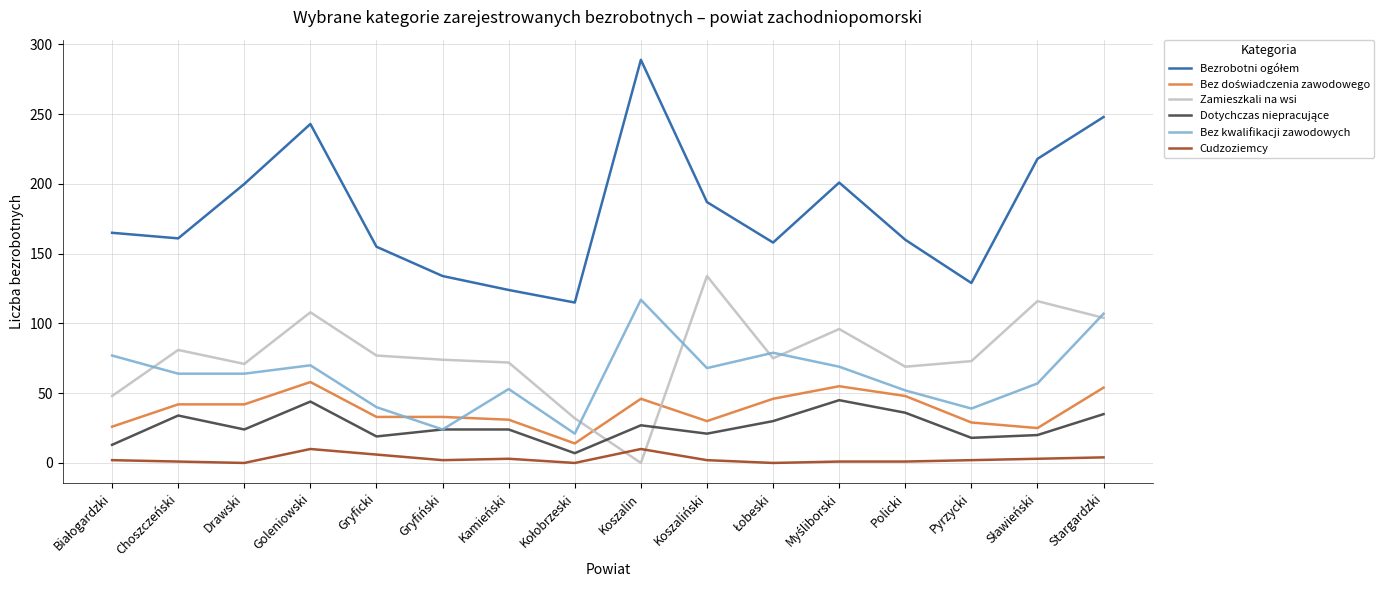

What is the maximum value for Cudzoziemcy?

10